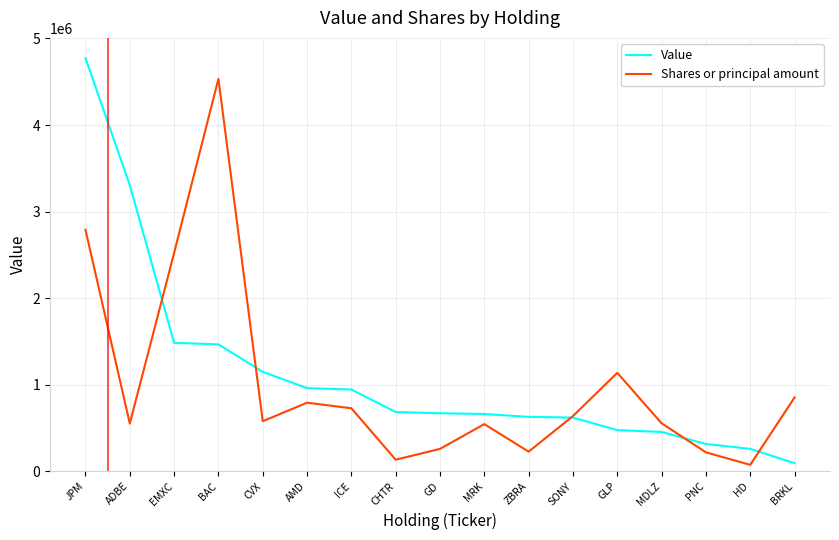

At which category is the sum across all series the highest?

JPM